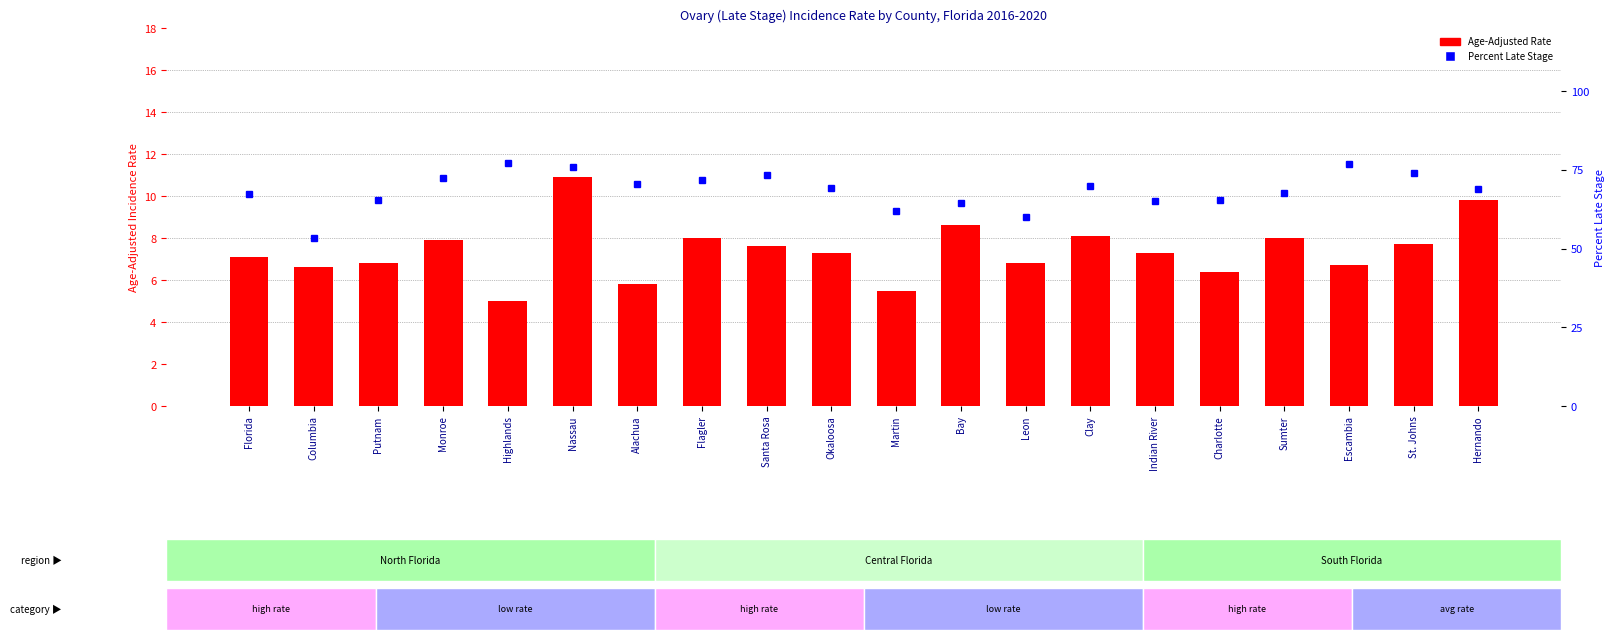

At which label does Percent Late Stage reach its peak?

Highlands